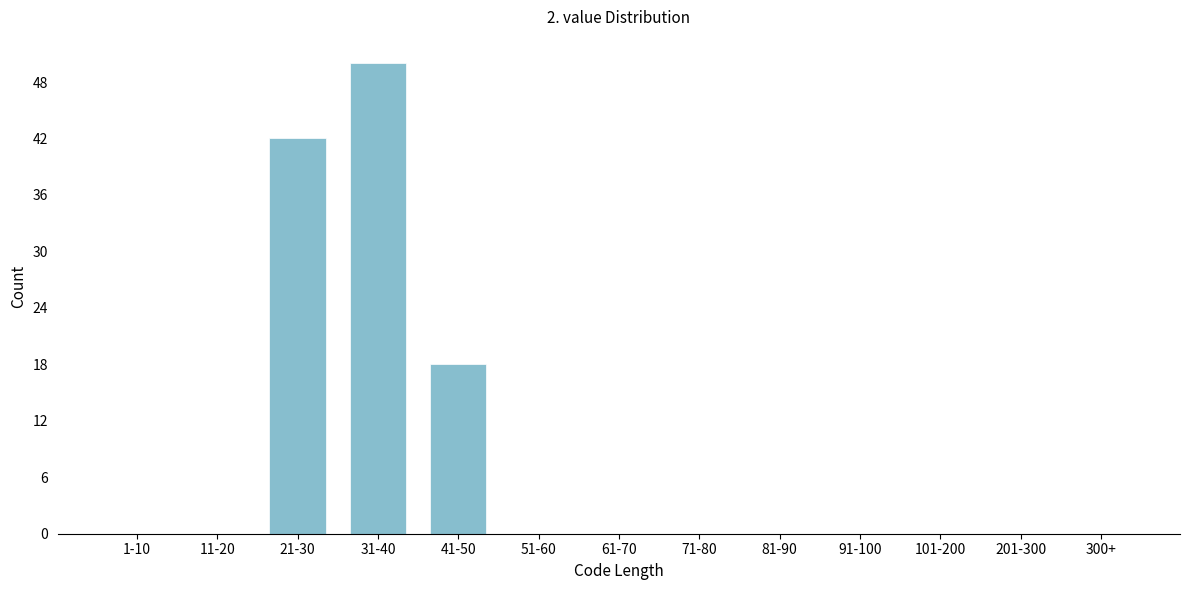

Reading right to left, transcribe all the data shown in this chart.

300+=0	201-300=0	101-200=0	91-100=0	81-90=0	71-80=0	61-70=0	51-60=0	41-50=18	31-40=50	21-30=42	11-20=0	1-10=0